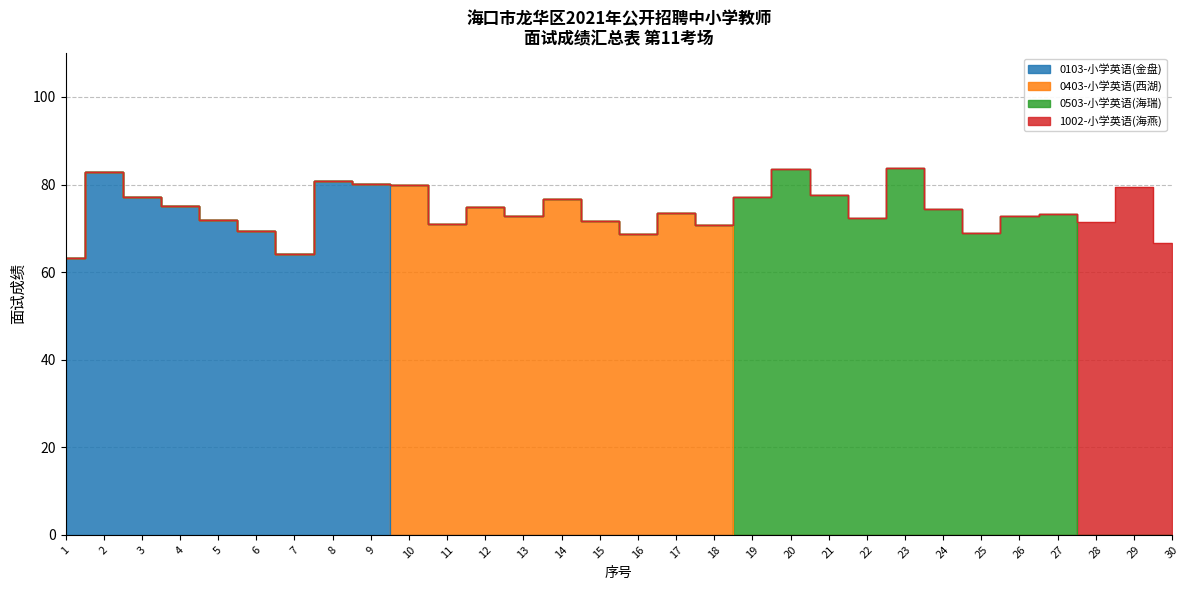

True or false: 0503-小学英语(海瑞) has more than 1 interior local peaks.

True